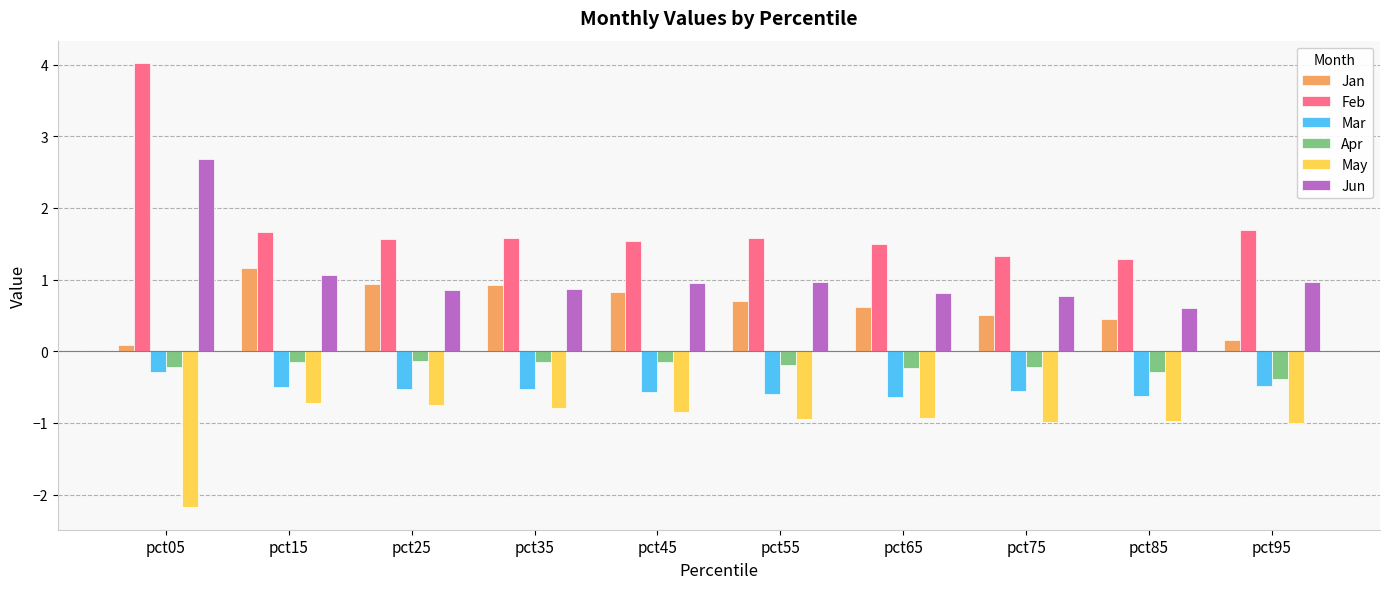

What is the difference between the highest and lowest values at pct25?

2.3